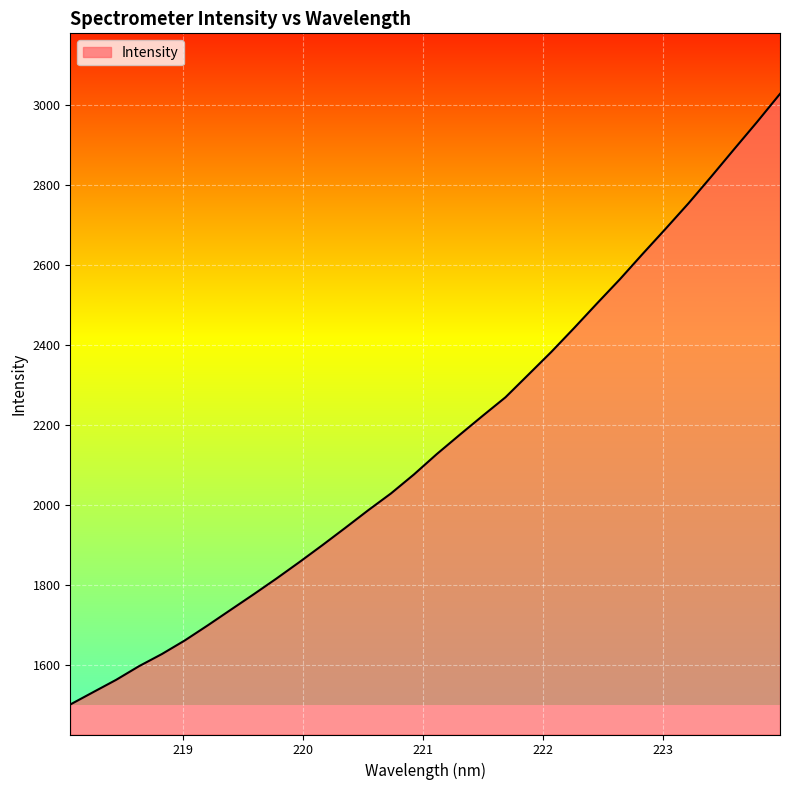

What is the maximum value shown in the chart?

3027.6